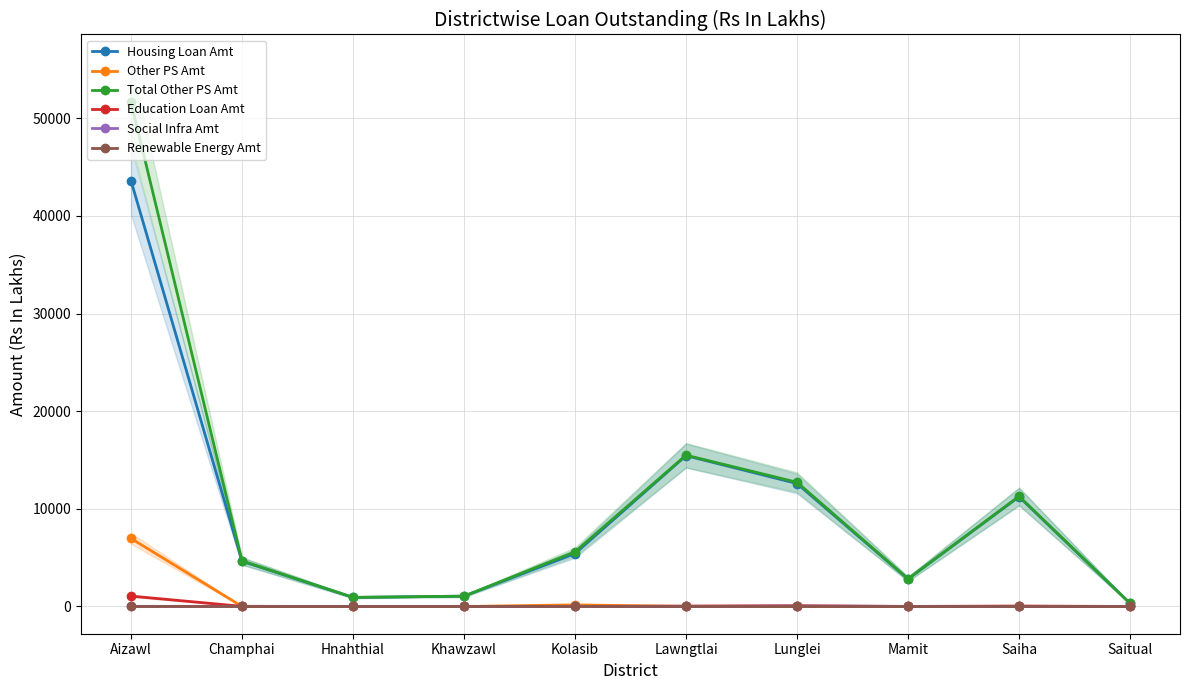

At which category does Housing Loan Amt reach its first local peak?

Lawngtlai